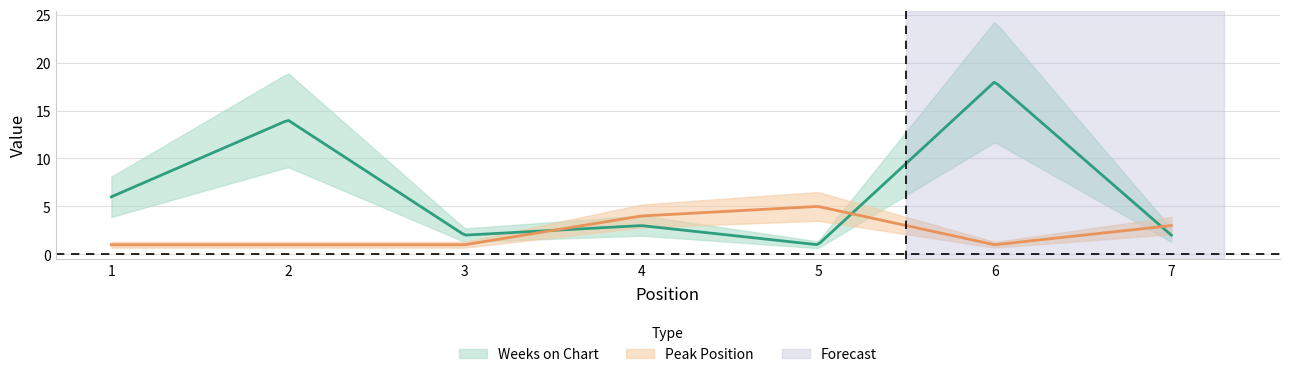

The Weeks on Chart series shows 2 at 3. True or false?

True